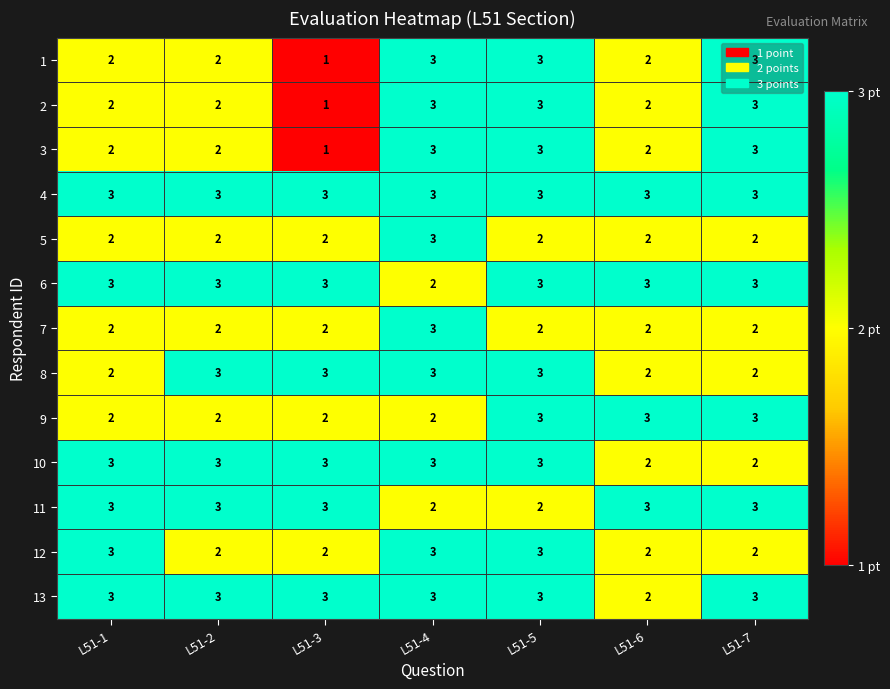

Which category has the lowest value in the 1 series?

L51-3